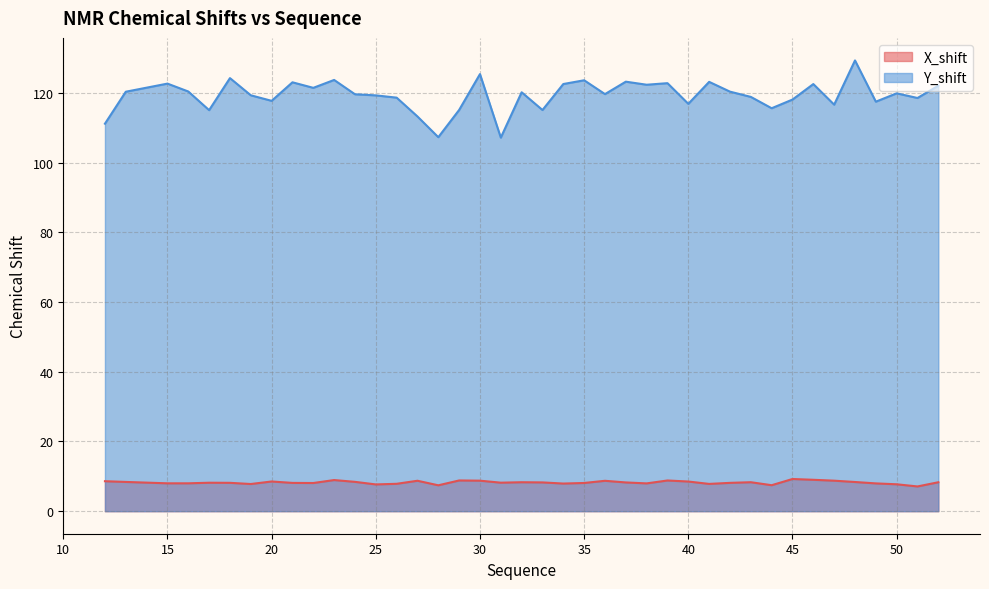

What is the difference between the X_shift values at 49 and 47?

0.8